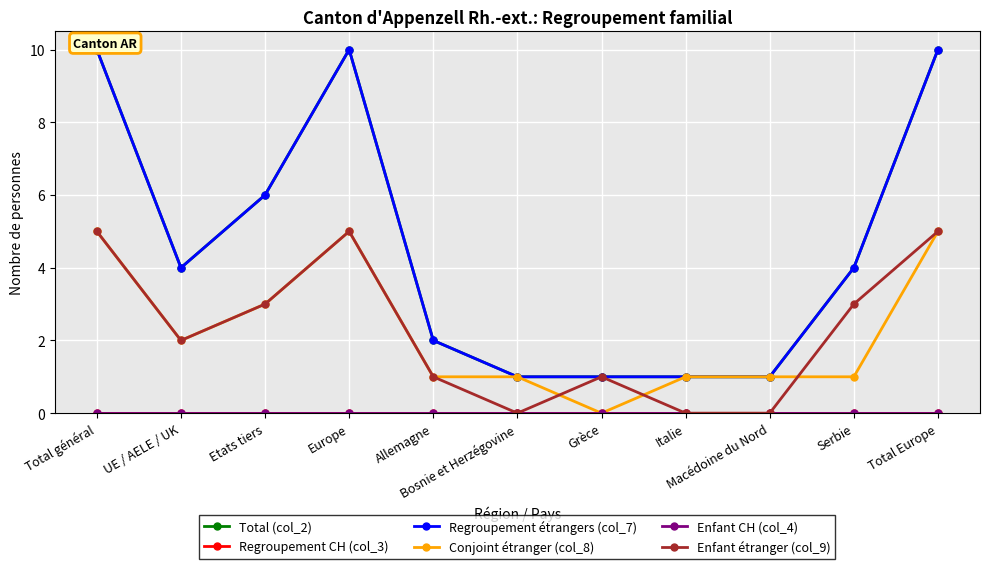

Which category has the lowest value in the Regroupement CH (col_3) series?

Total général